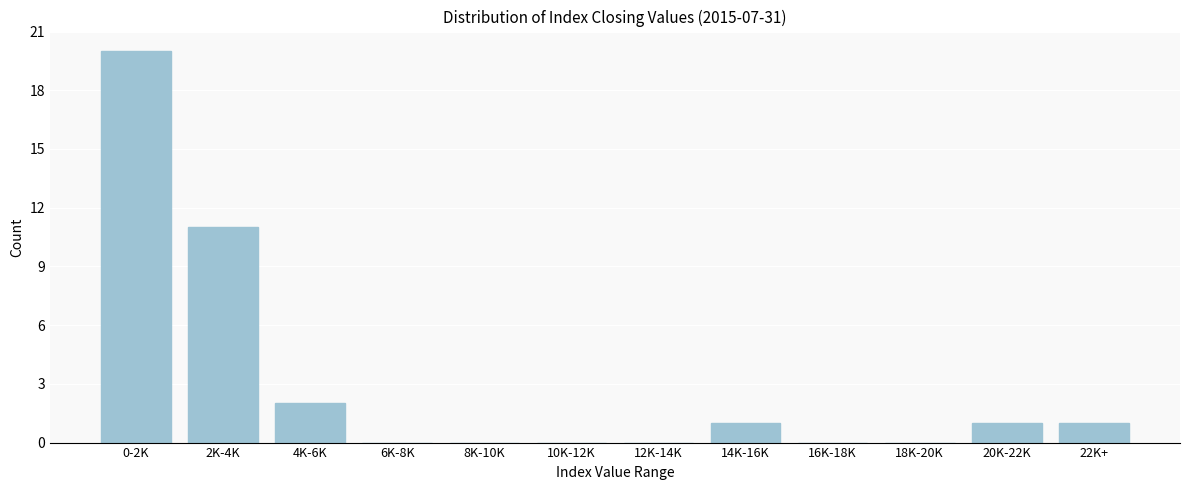

Reading left to right, list all the values displayed in this chart.

0-2K=20	2K-4K=11	4K-6K=2	6K-8K=0	8K-10K=0	10K-12K=0	12K-14K=0	14K-16K=1	16K-18K=0	18K-20K=0	20K-22K=1	22K+=1